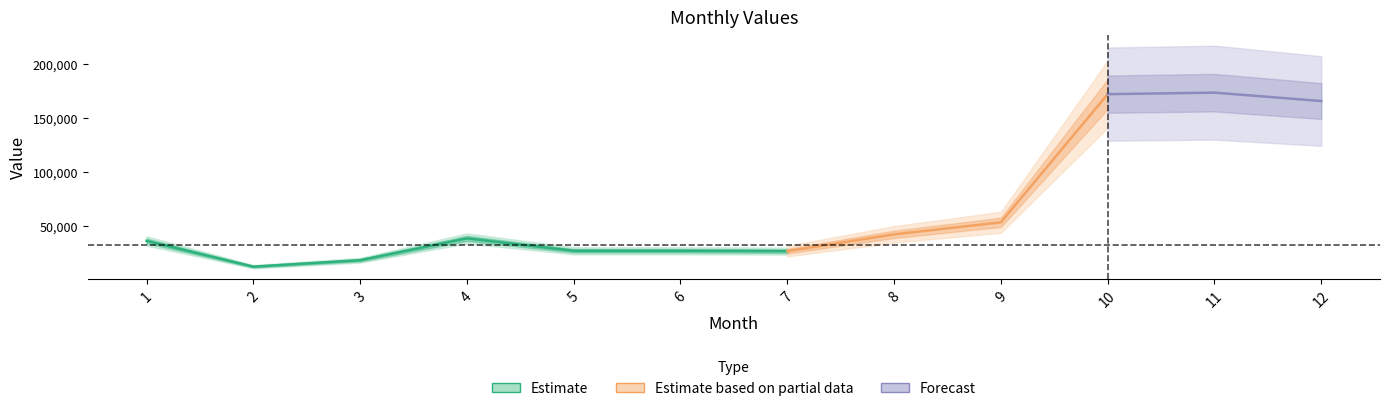

Is it true that the value at 8 is 42663.4?

True